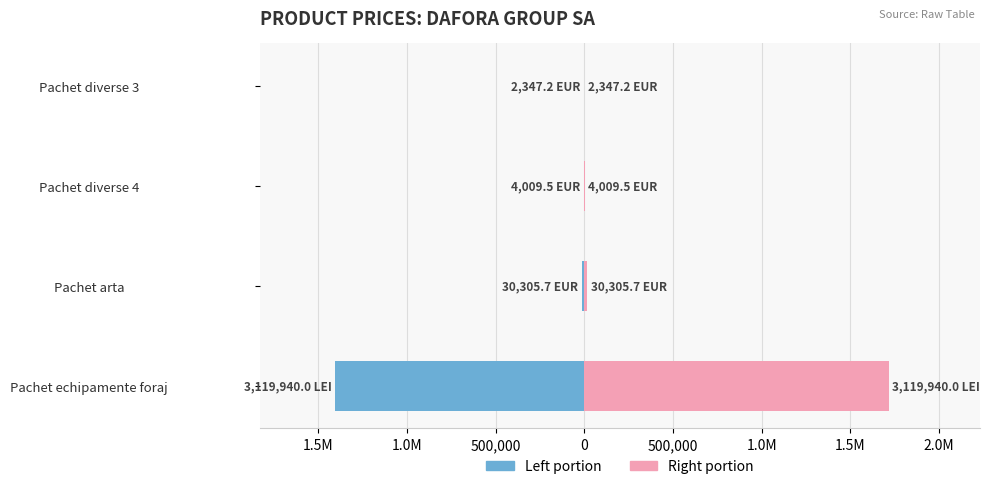

How many bars are there in each group?

2